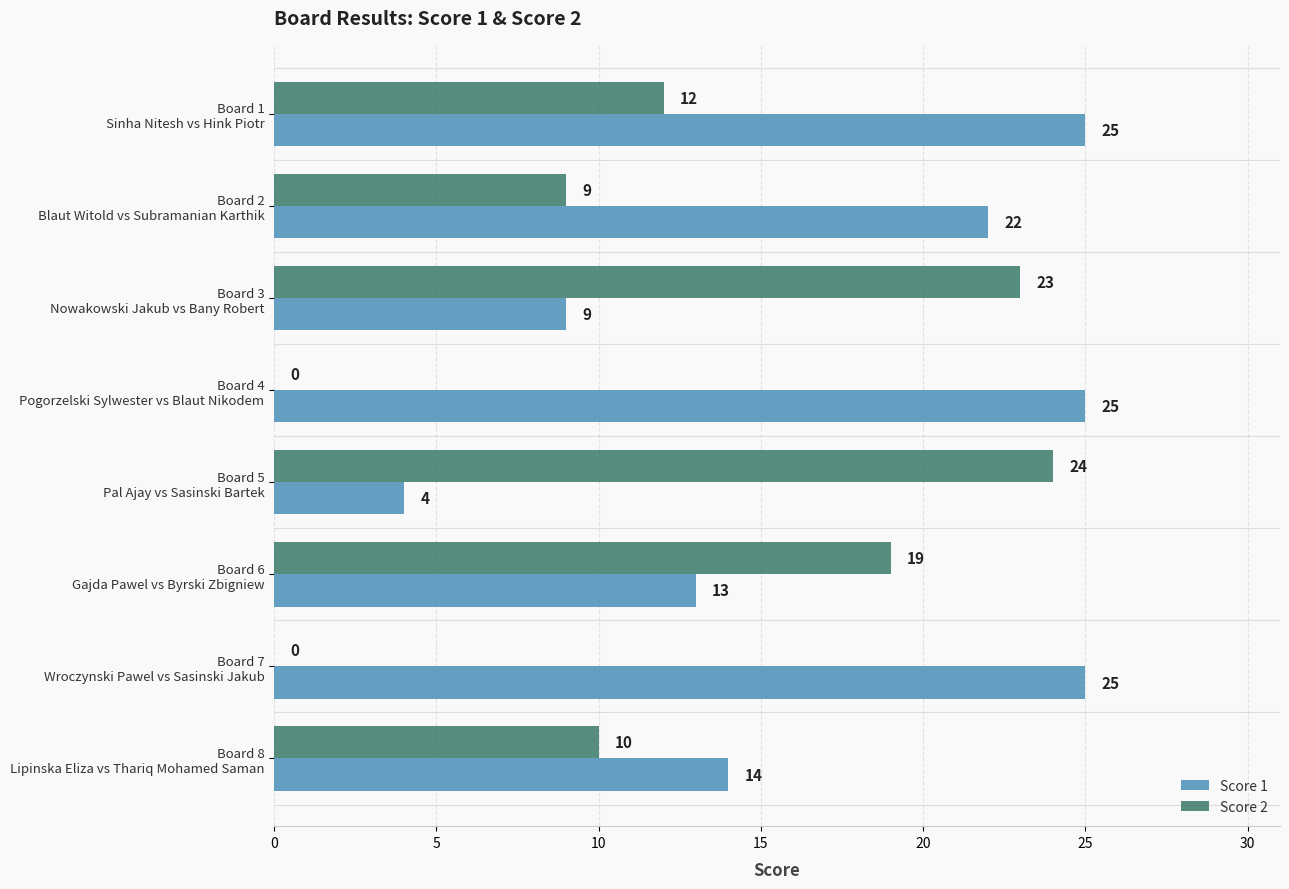

How many values in Score 2 are above zero?

6